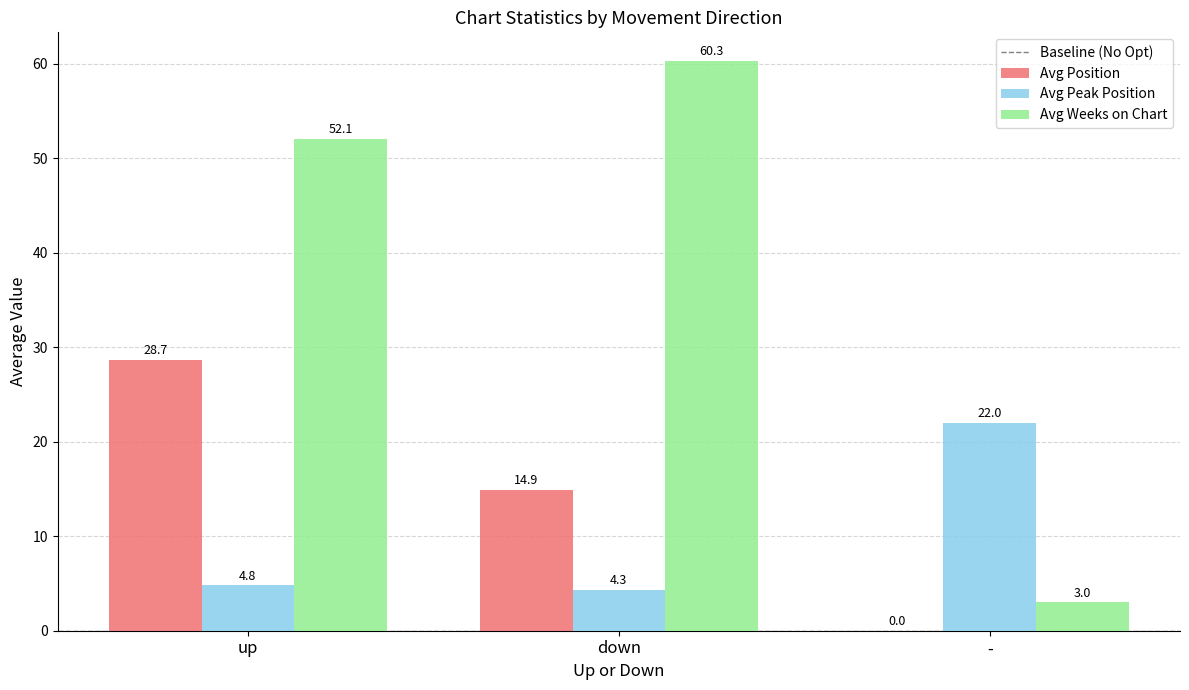

What is the sum of the Avg Position values at down and up?

43.6